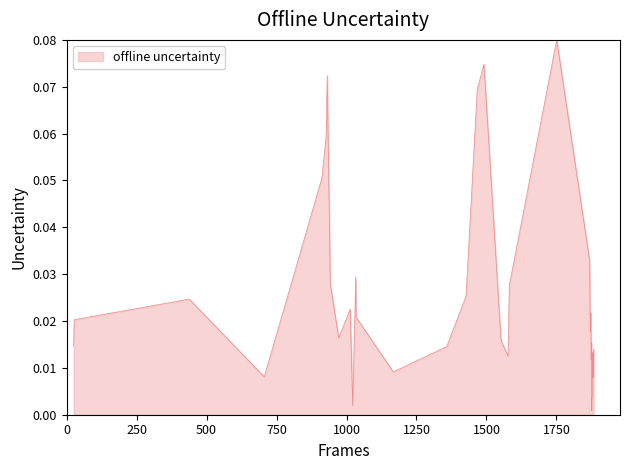

Does the chart have visible grid lines?

No